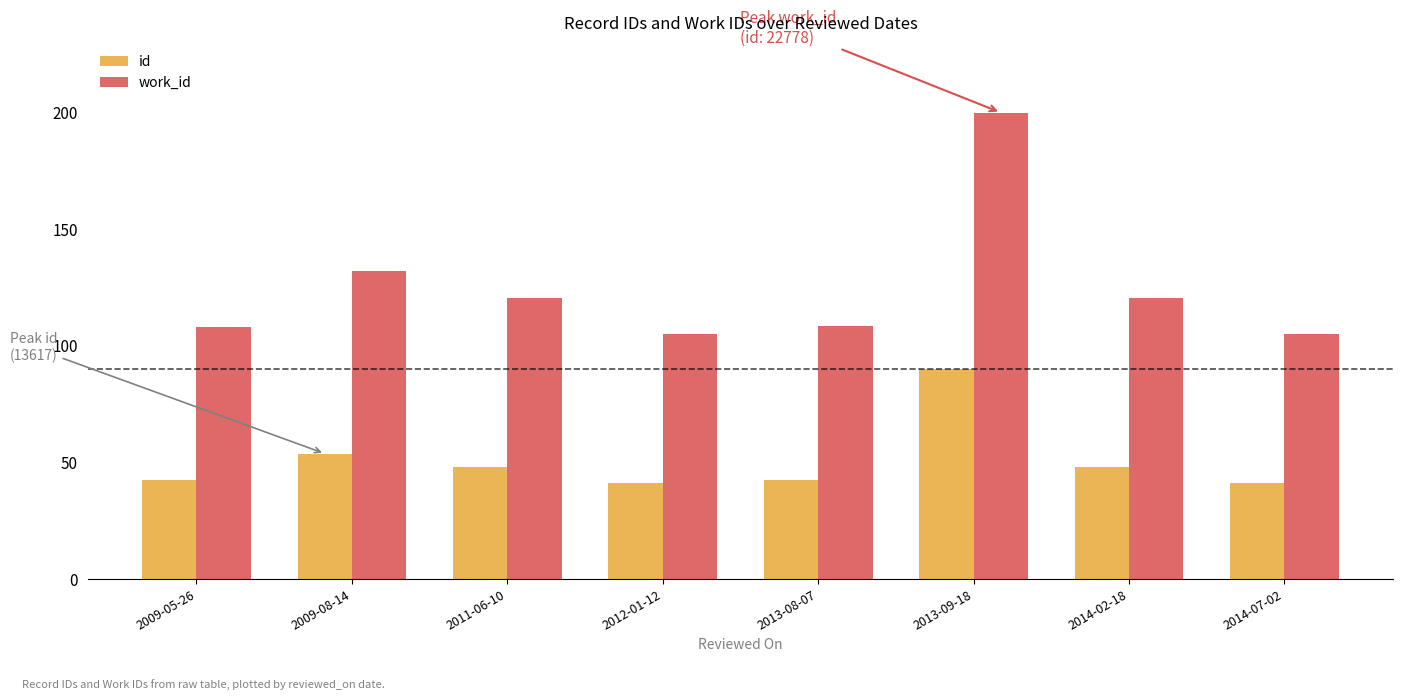

What is the difference between the maximum and minimum values in the work_id series?

94.8